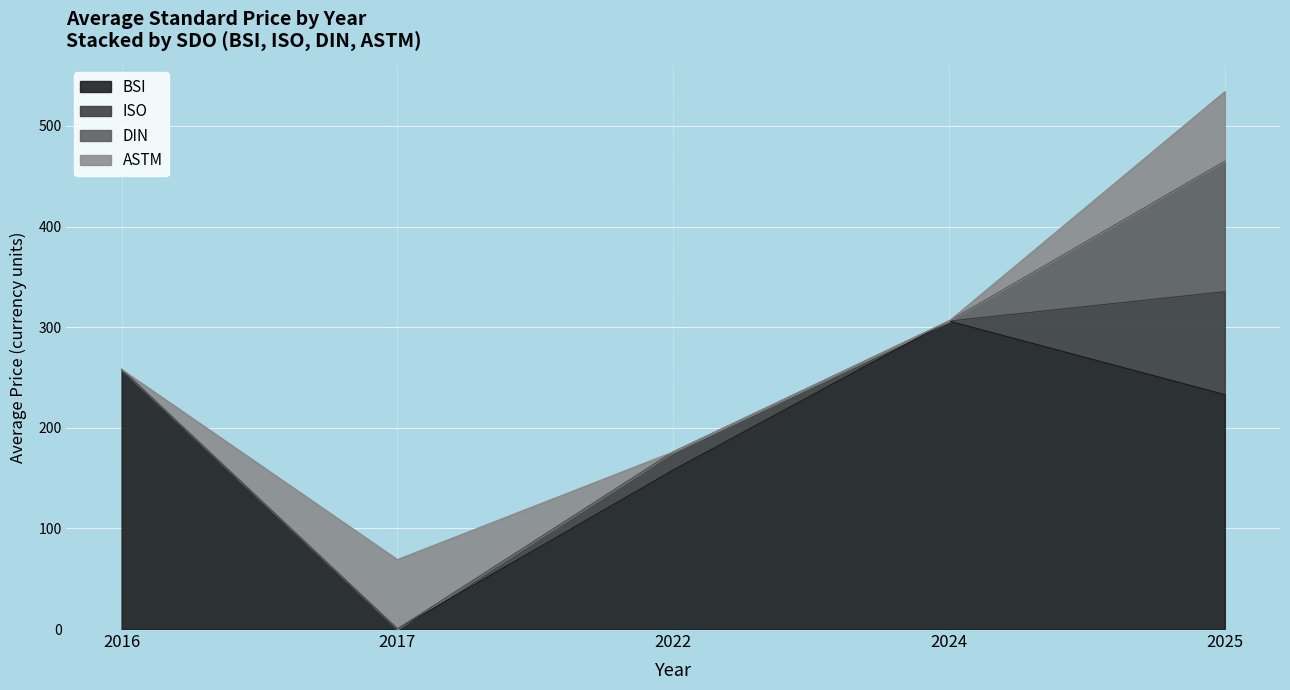

Which category has the lowest value in the BSI series?

2017